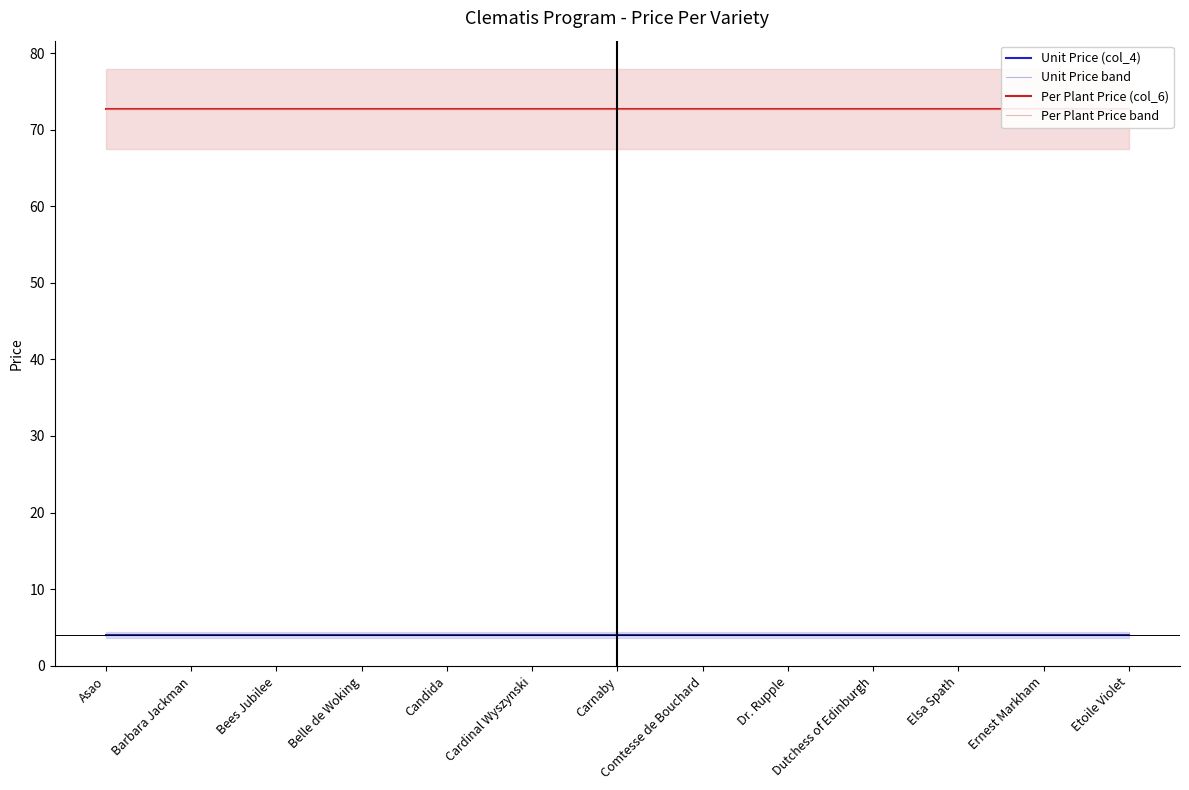

The value of Unit Price band at Barbara Jackman is 5.9. True or false?

False